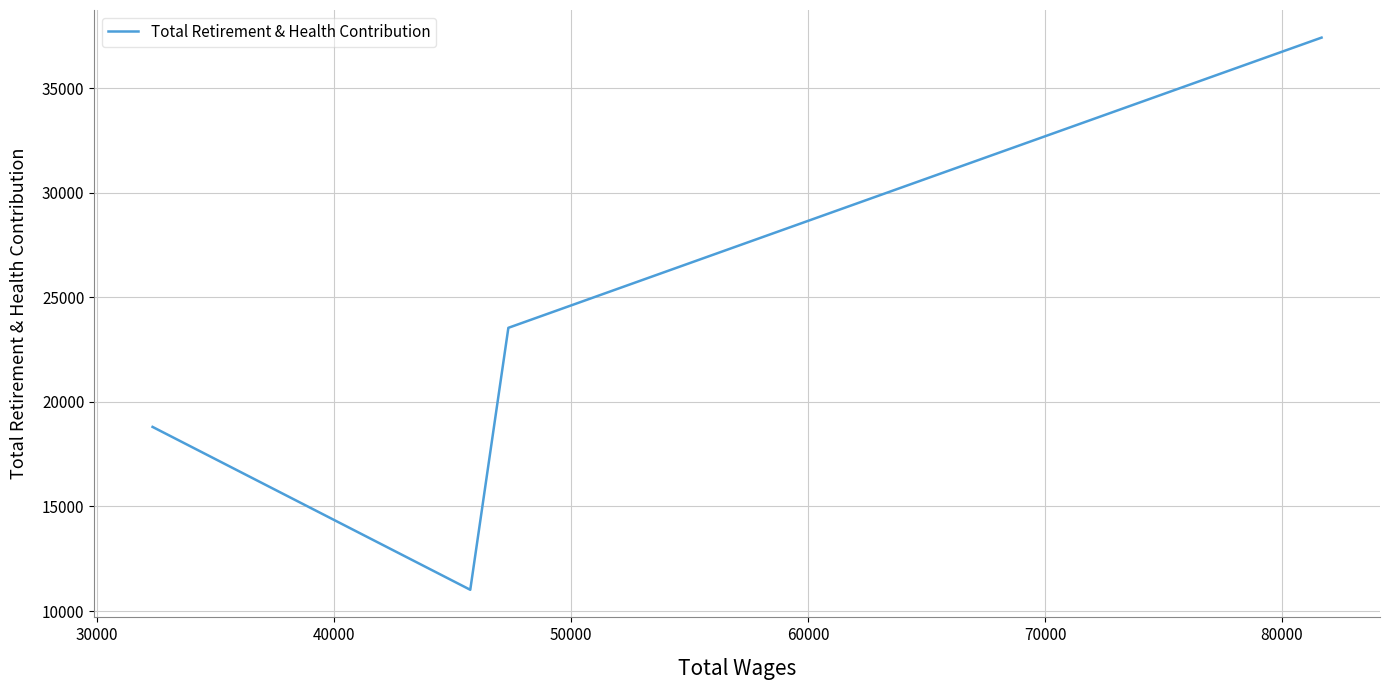

What is the difference between the maximum and minimum values?

26392